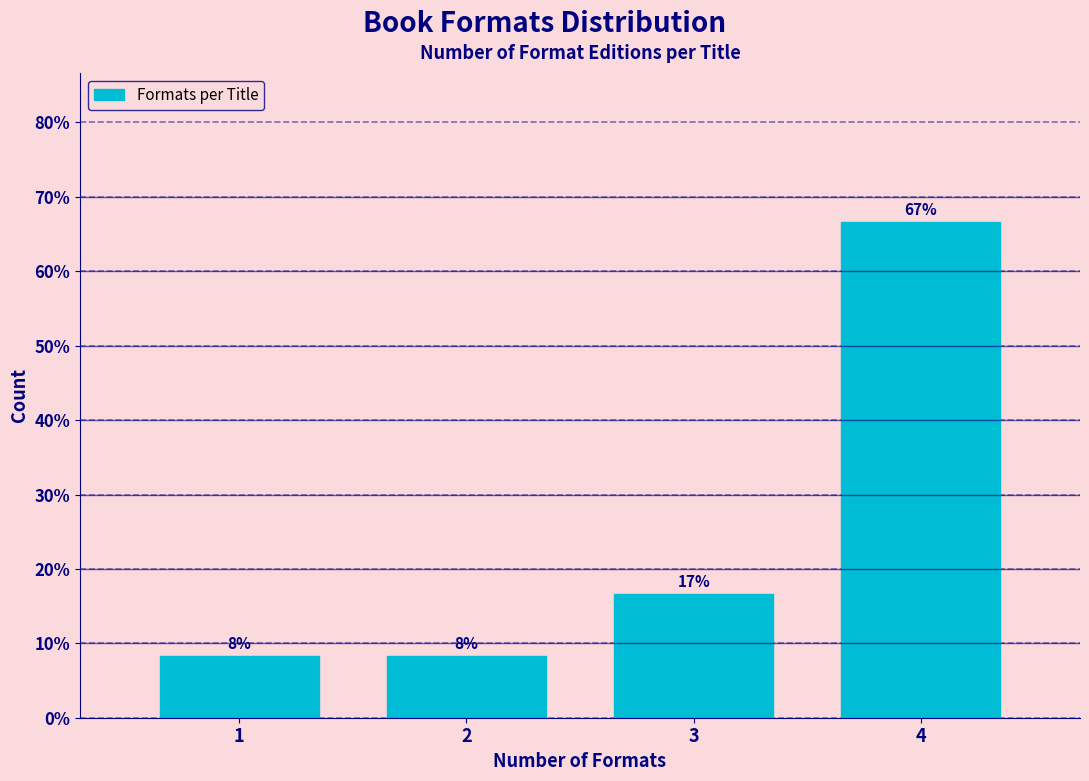

Does the chart contain any negative values?

No